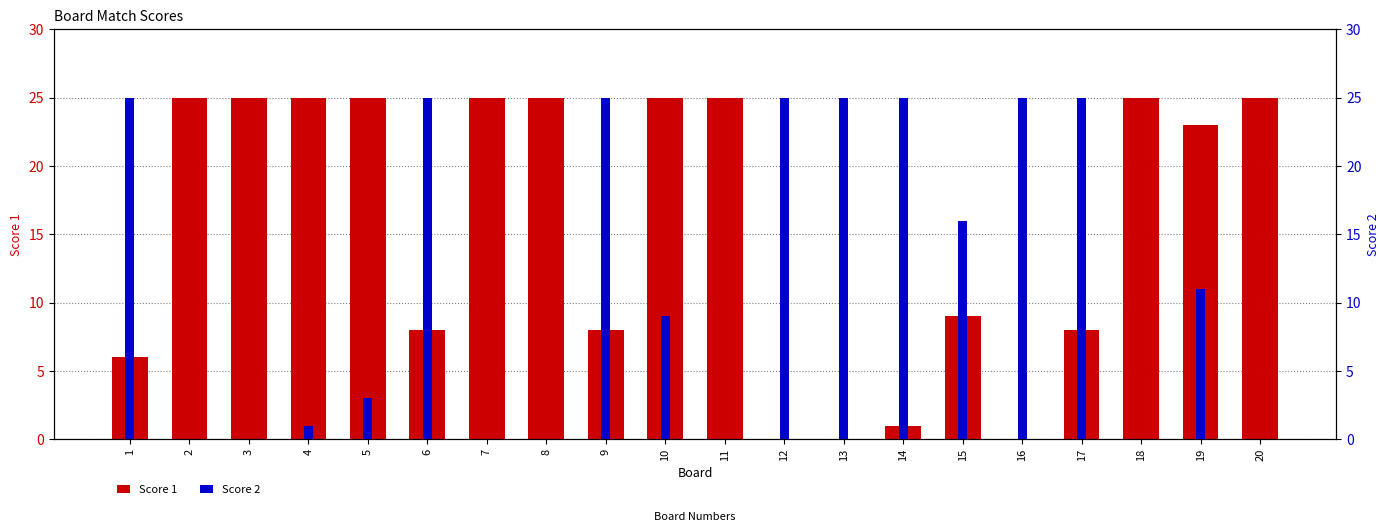

Reading right to left, list all the values displayed in this chart.

Score 1: 25	23	25	8	0	9	1	0	0	25	25	8	25	25	8	25	25	25	25	6
Score 2: 0	11	0	25	25	16	25	25	25	0	9	25	0	0	25	3	1	0	0	25